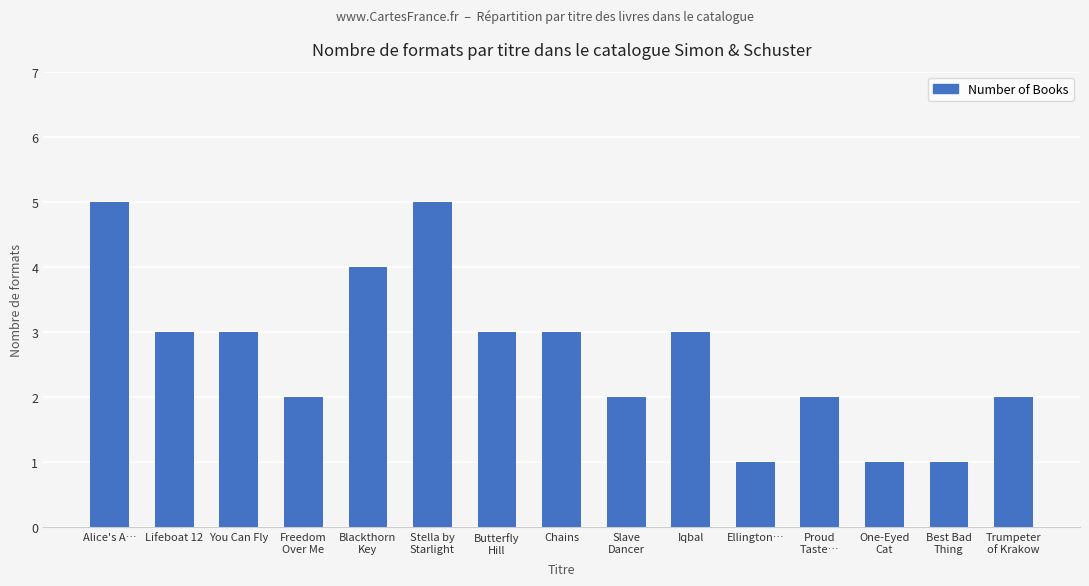

Is it true that the value at One-Eyed
Cat is 2?

False